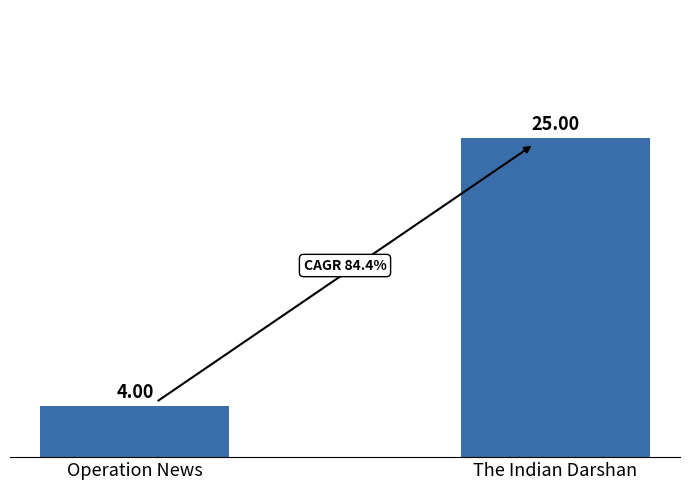

What is the difference between the maximum and minimum values?

21